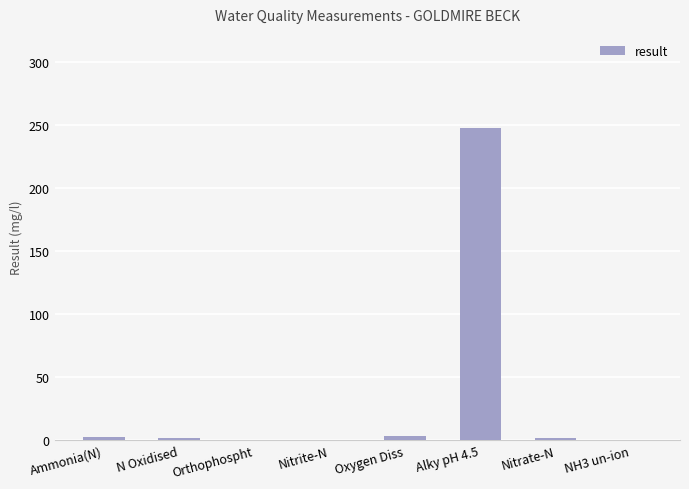

What is the maximum value shown in the chart?

248.0